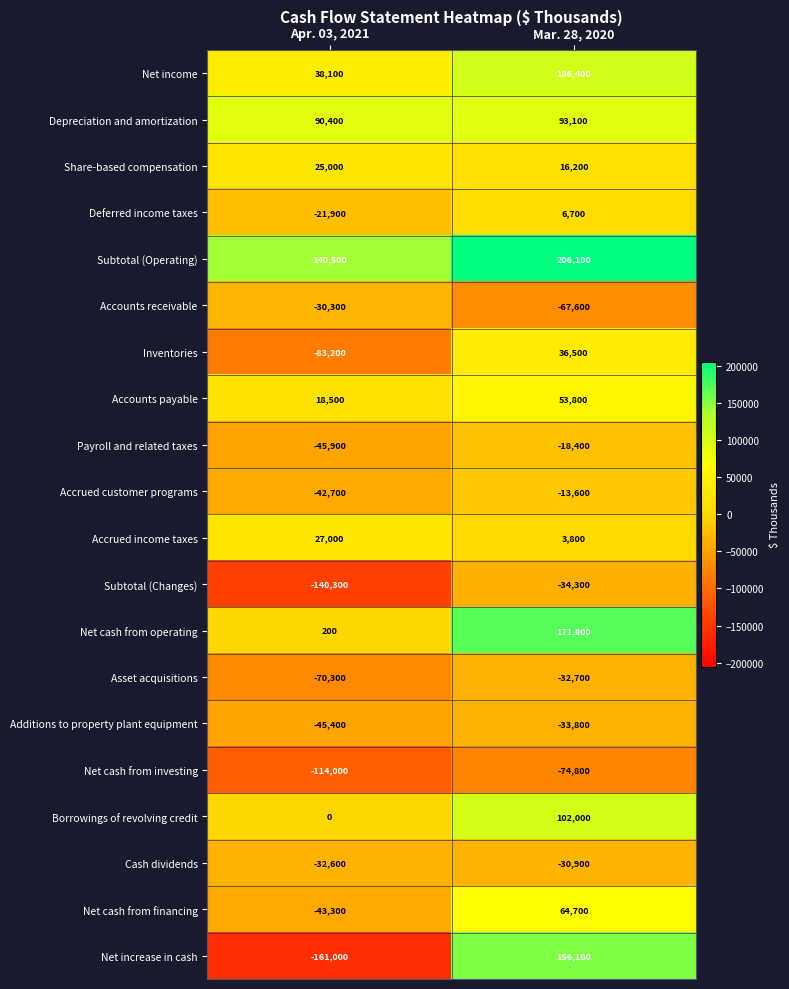

At which label does Share-based compensation reach its peak?

Apr. 03, 2021